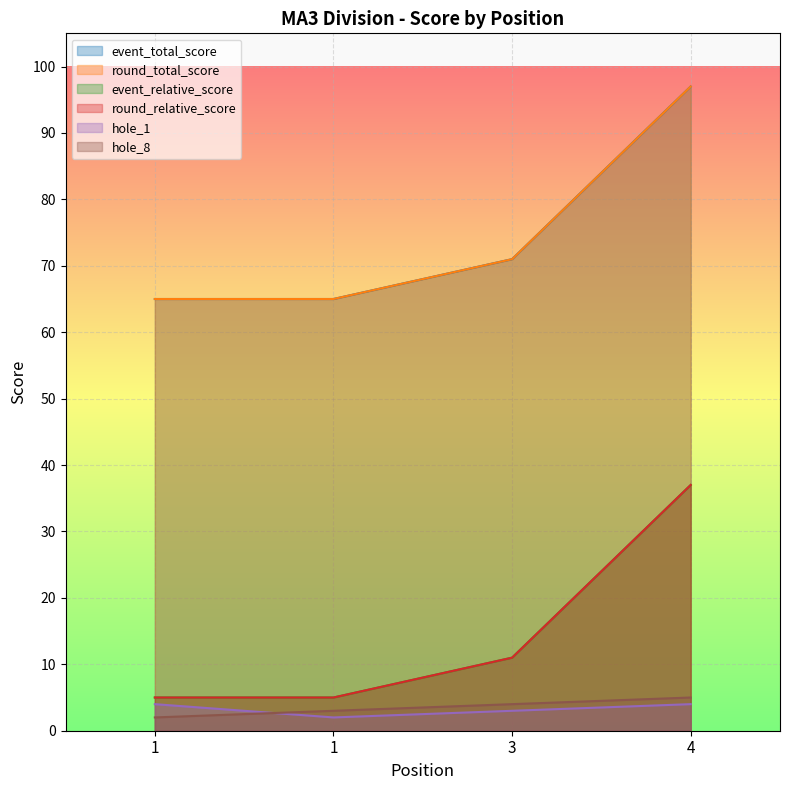

Is it true that hole_8 equals 5 at 4?

True